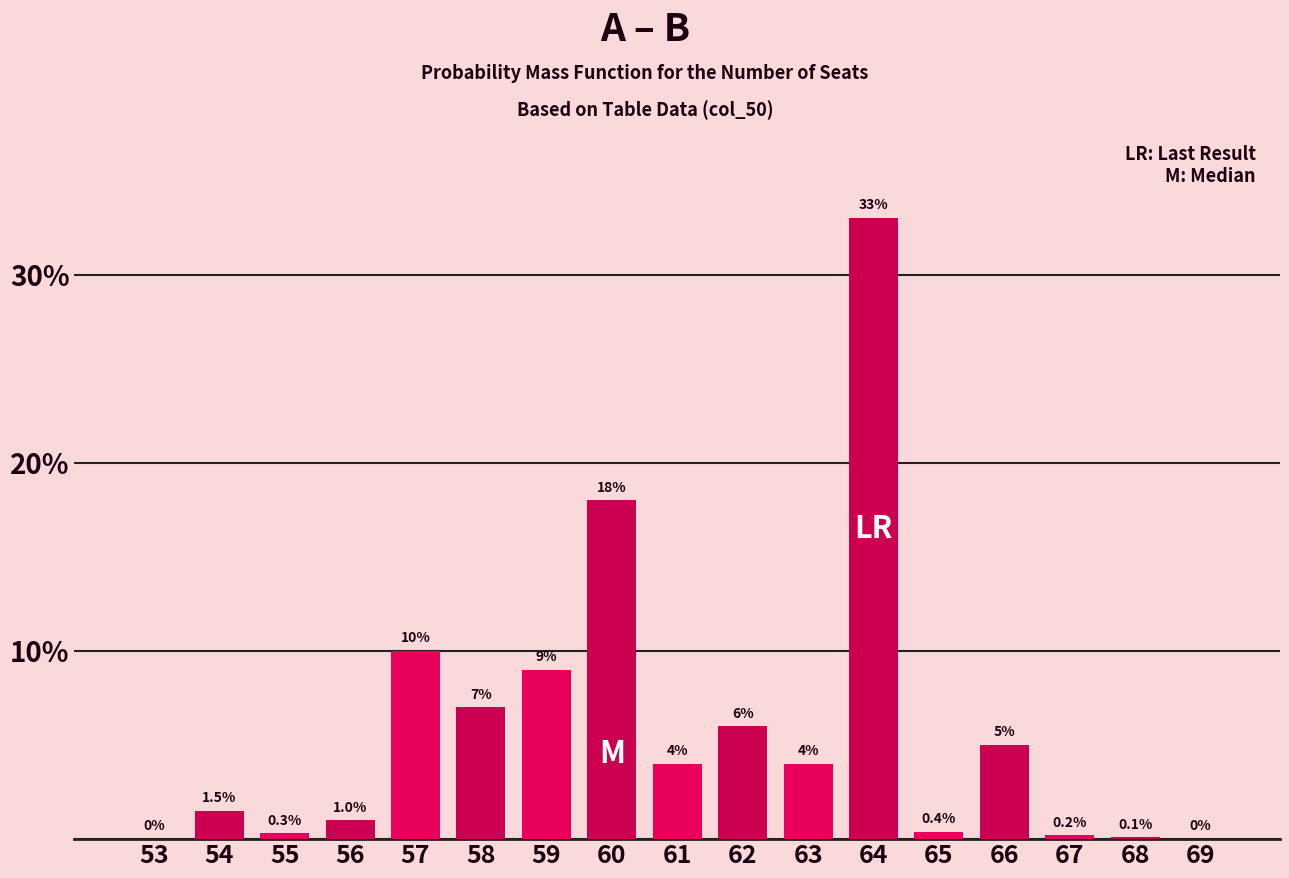

Reading left to right, transcribe all the data shown in this chart.

53=0.0	54=1.5	55=0.3	56=1.0	57=10.0	58=7.0	59=9.0	60=18.0	61=4.0	62=6.0	63=4.0	64=33.0	65=0.4	66=5.0	67=0.2	68=0.1	69=0.0